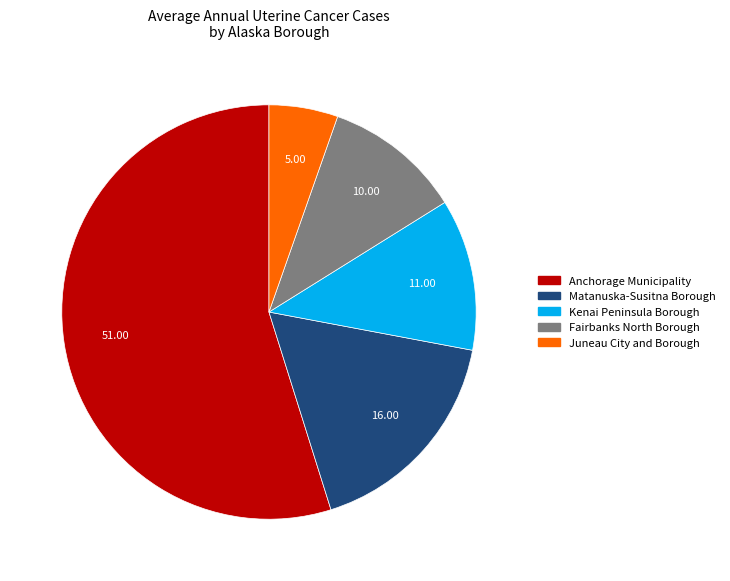

True or false: Kenai Peninsula Borough accounts for 12% of the total.

True